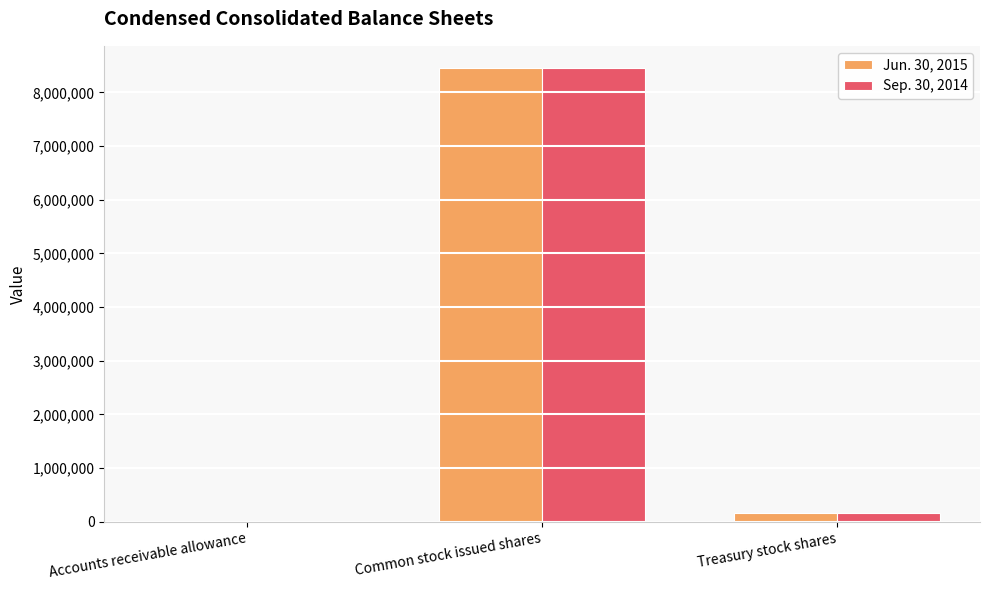

How many categories are shown in the chart?

3